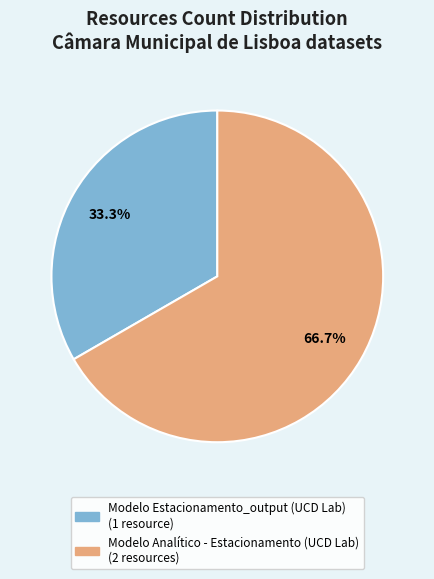

Which category has the biggest portion of the pie?

Modelo Analítico - Estacionamento (UCD Lab)